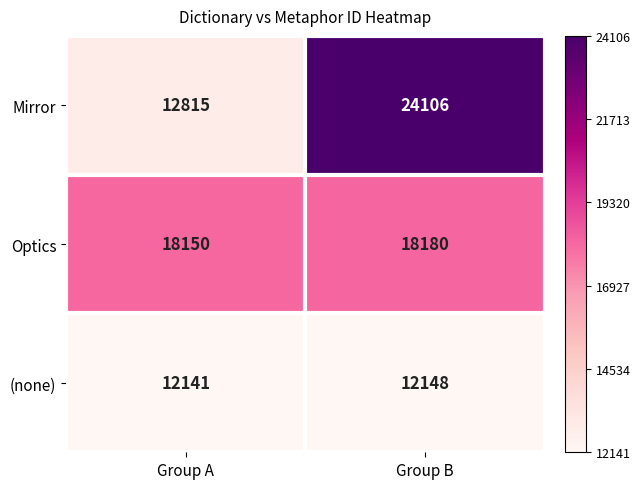

Count the number of data series in this chart.

3